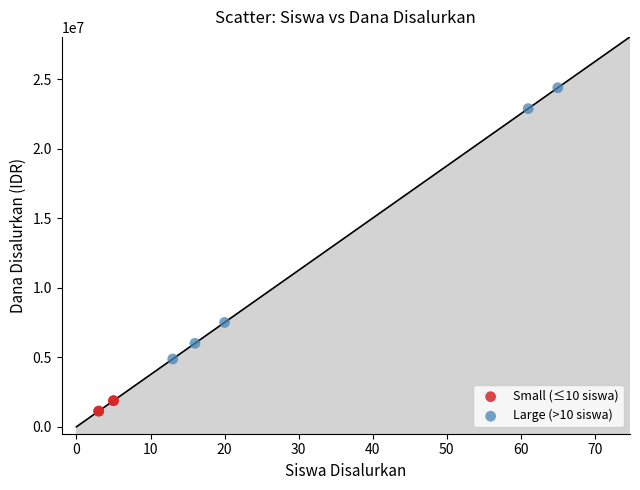

Which series contains the lowest Y value?

Small (≤10 siswa)